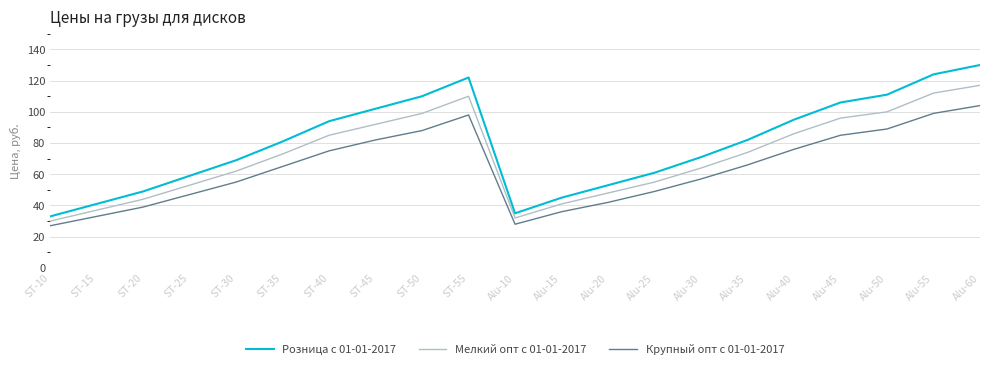

List the series in order of their overall mean, lowest first.

Крупный опт с 01-01-2017, Мелкий опт с 01-01-2017, Розница с 01-01-2017